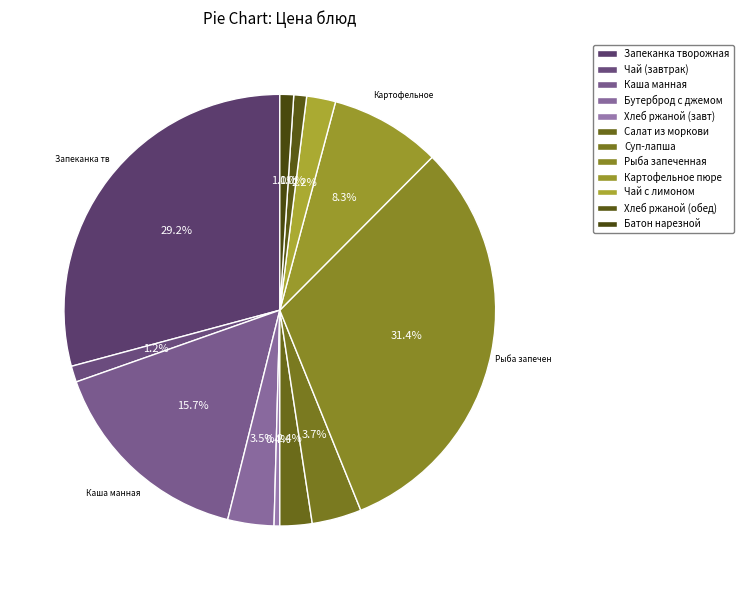

Count the number of slices in the pie.

12